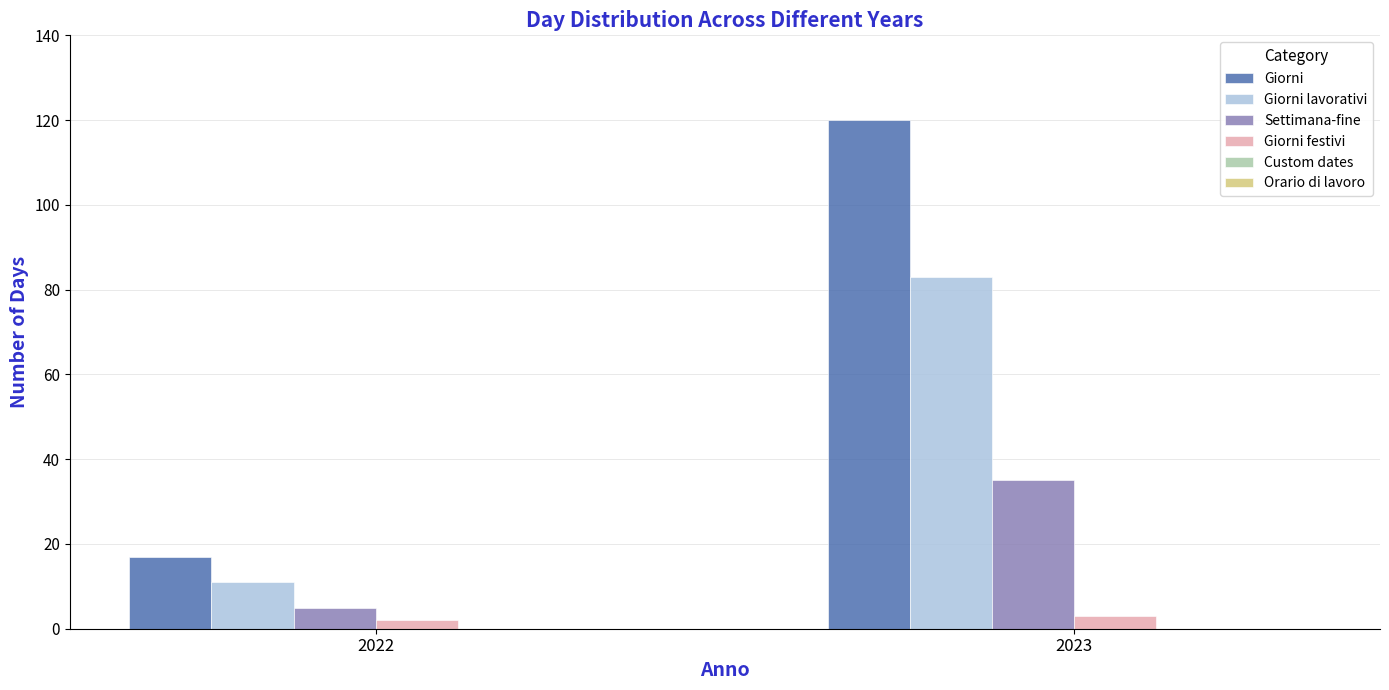

Reading right to left, list all the values displayed in this chart.

Giorni: 2023=120	2022=17
Giorni lavorativi: 2023=83	2022=11
Settimana-fine: 2023=35	2022=5
Giorni festivi: 2023=3	2022=2